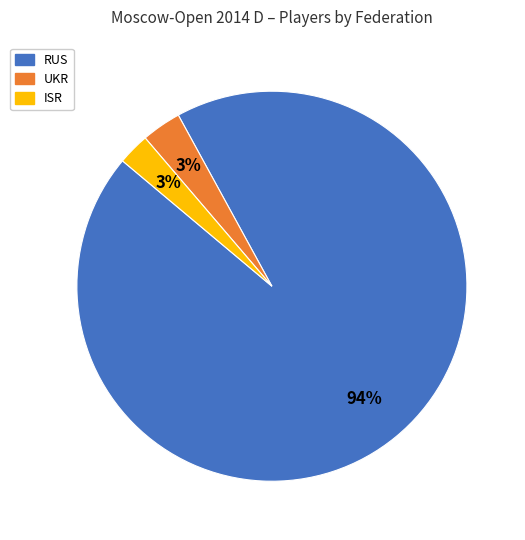

Does any single category account for the majority?

Yes